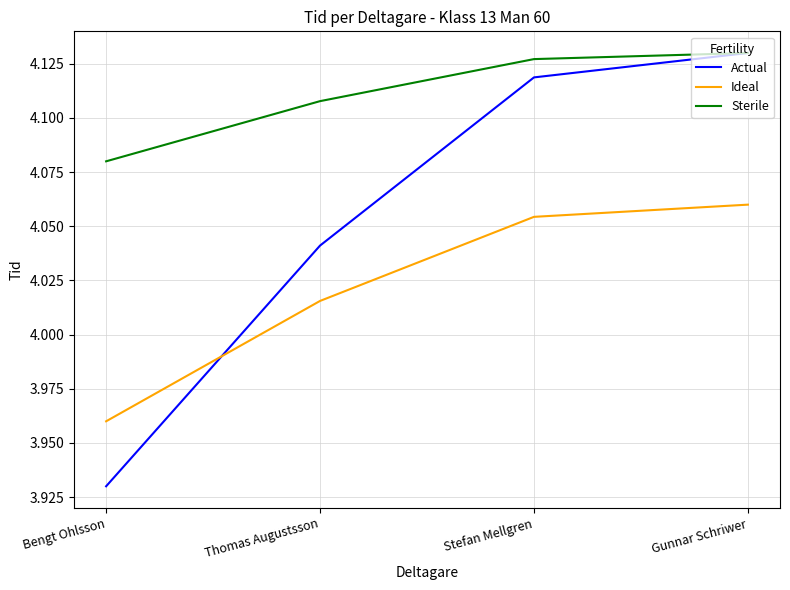

Does the chart display data point markers on the line(s)?

No